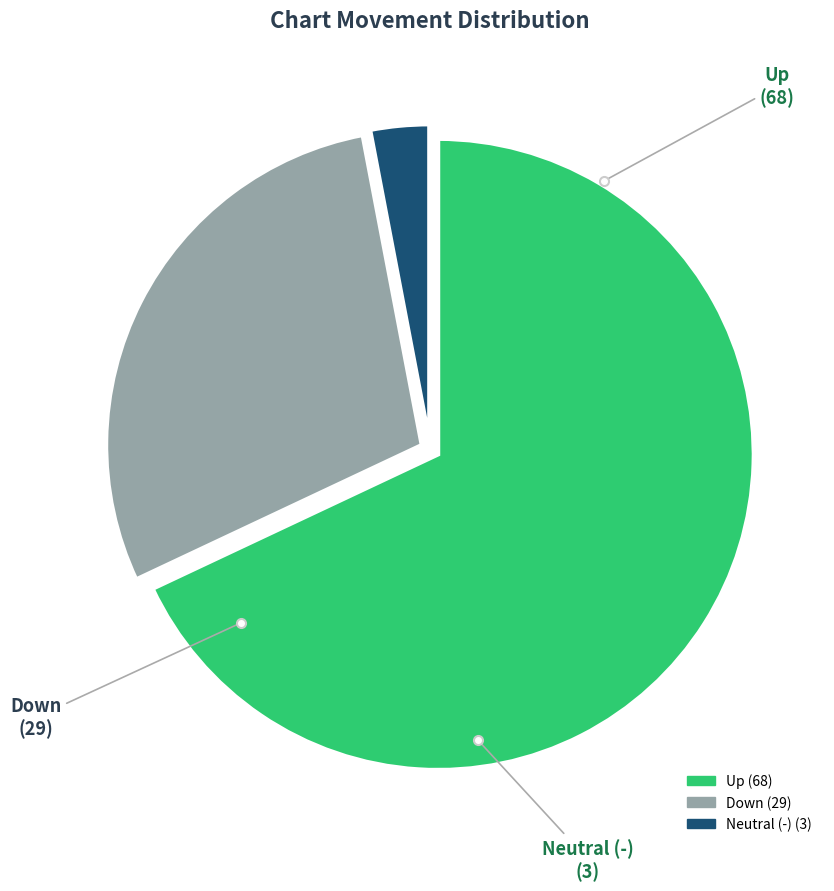

Does any single category account for the majority?

Yes